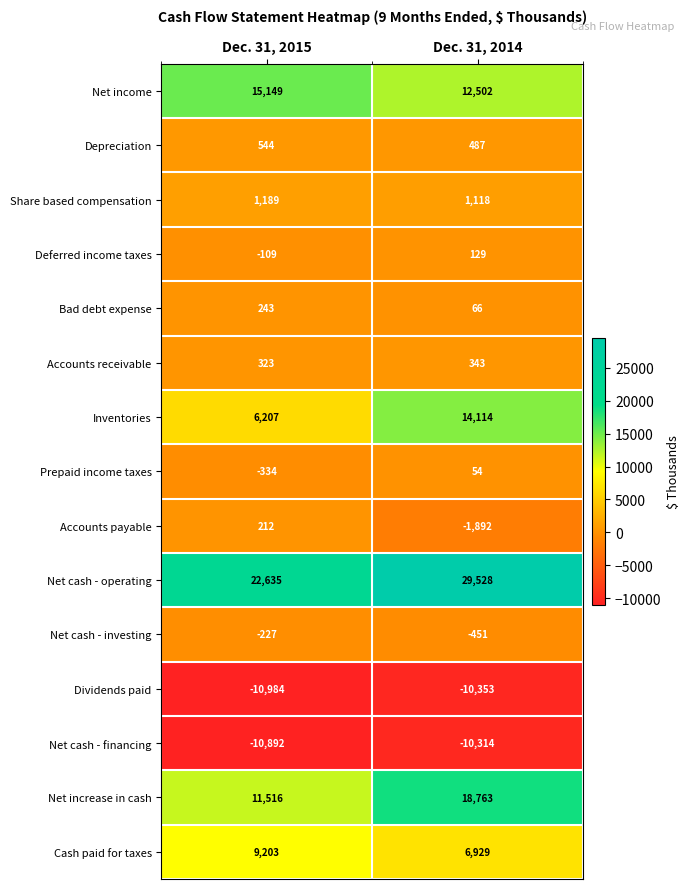

What is the minimum value for Prepaid income taxes?

-334